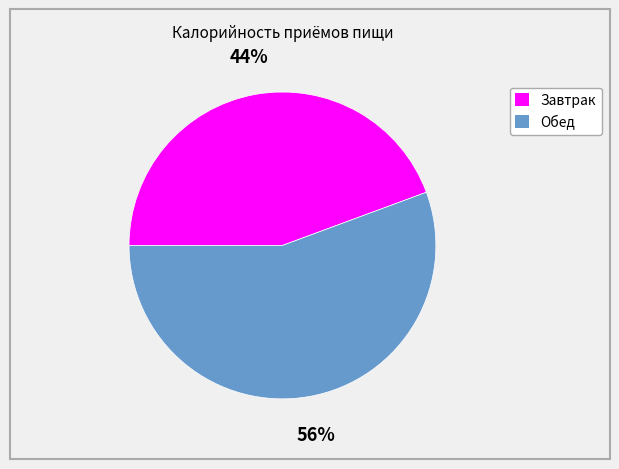

To the nearest percent, what is the average slice percentage?

50%